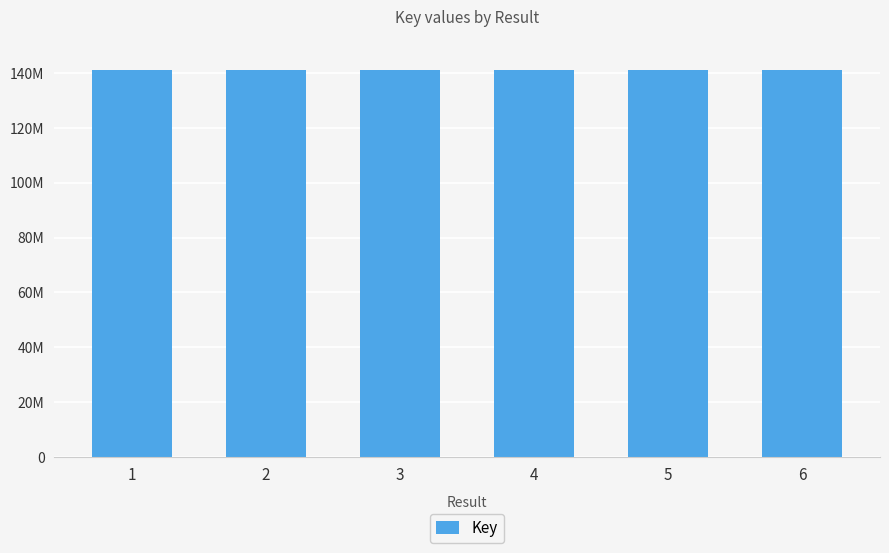

What is the greatest value displayed?

141016460